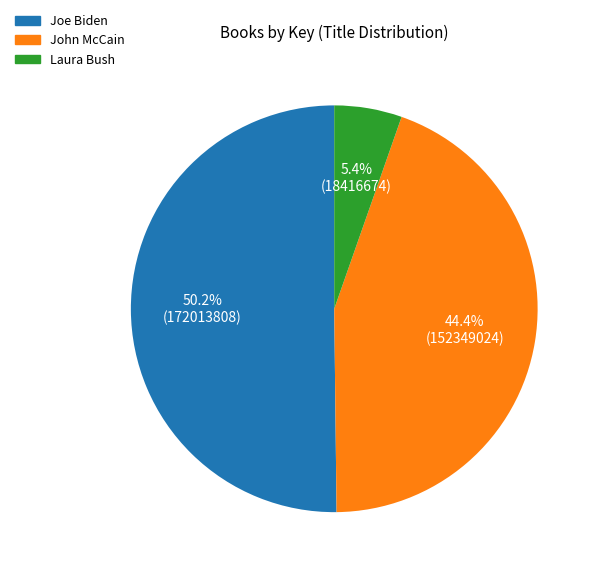

Approximately how many times larger is the value at Joe Biden compared to Laura Bush?

9.3